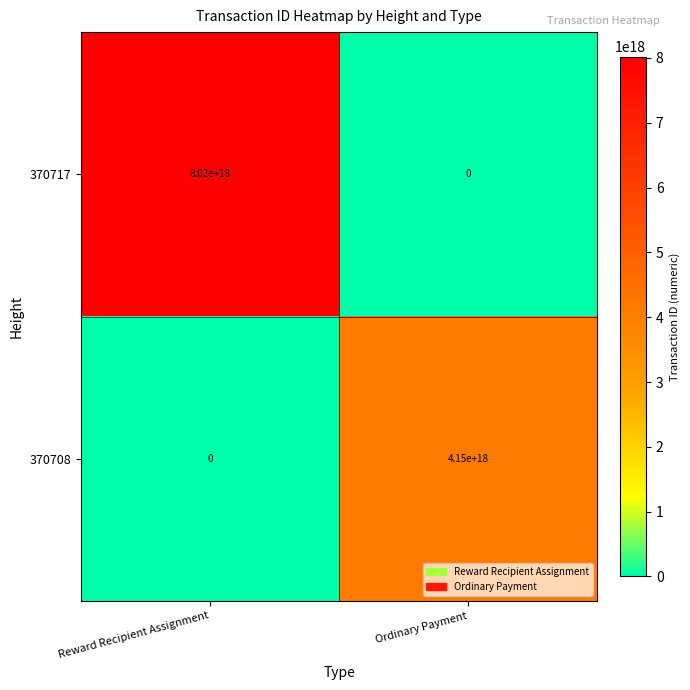

Which series has the largest total across all categories?

370717